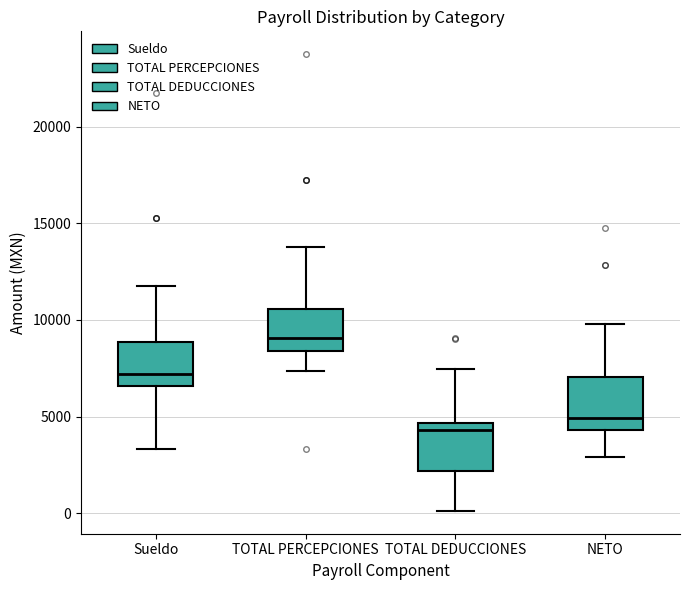

Where is the lower edge of the box for TOTAL PERCEPCIONES on the y-axis? The values are not printed on the chart, so give them approximately, as read against the axis.

8500